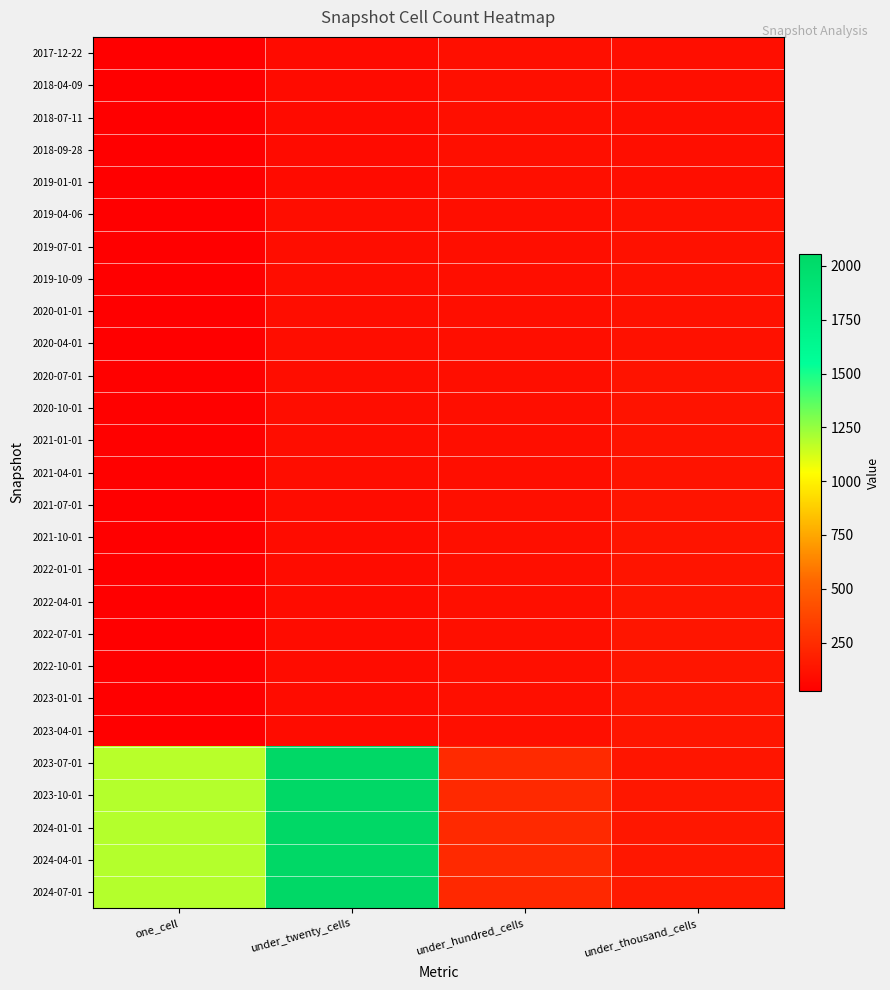

At which category does the chart reach its peak across all series?

under_twenty_cells